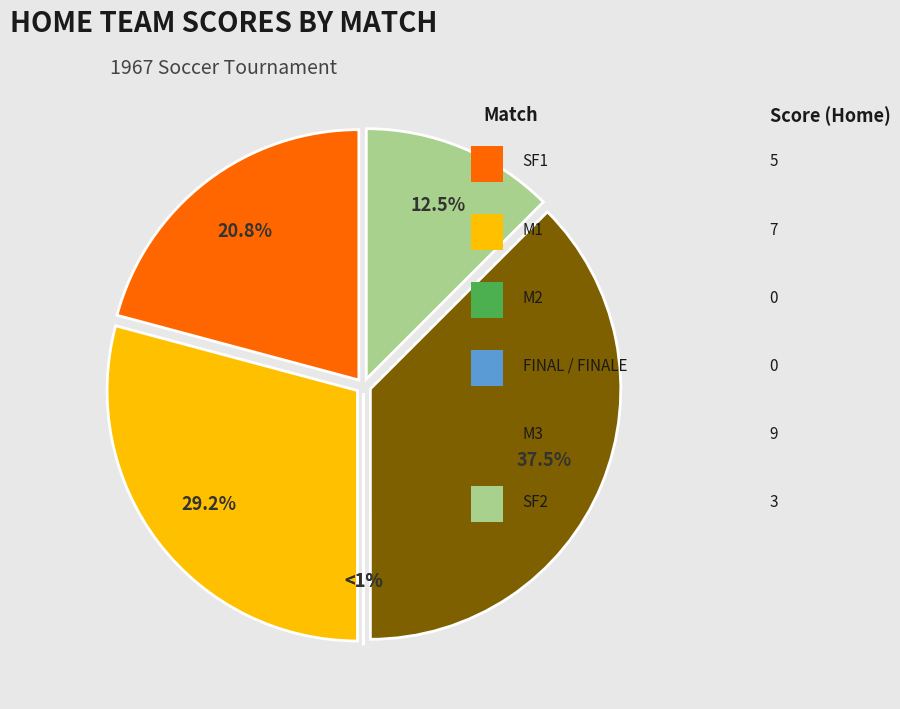

How many segments does this pie chart have?

6